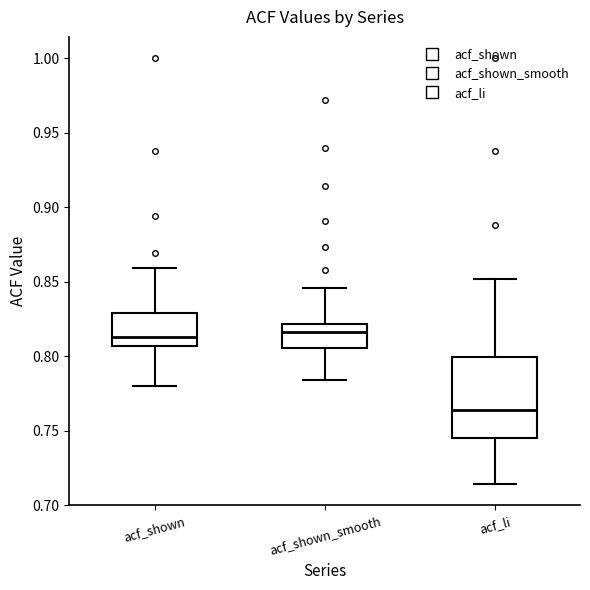

Reading left to right, read every box against the y-axis: the position of its median line, the range the box covers, and the ends of its whiskers. The values are not printed on the chart, so give them approximately, as read against the axis.

acf_shown: median 0.815, box 0.805 to 0.830, whiskers 0.780 to 0.860
acf_shown_smooth: median 0.815, box 0.805 to 0.820, whiskers 0.785 to 0.845
acf_li: median 0.765, box 0.745 to 0.800, whiskers 0.715 to 0.850